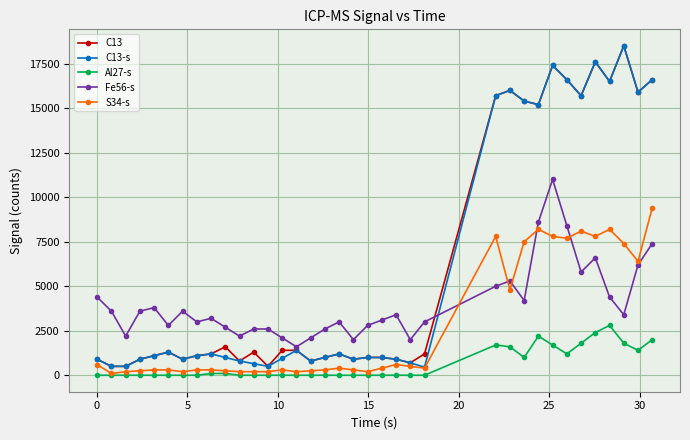

True or false: Fe56-s and Al27-s intersect in this chart.

False